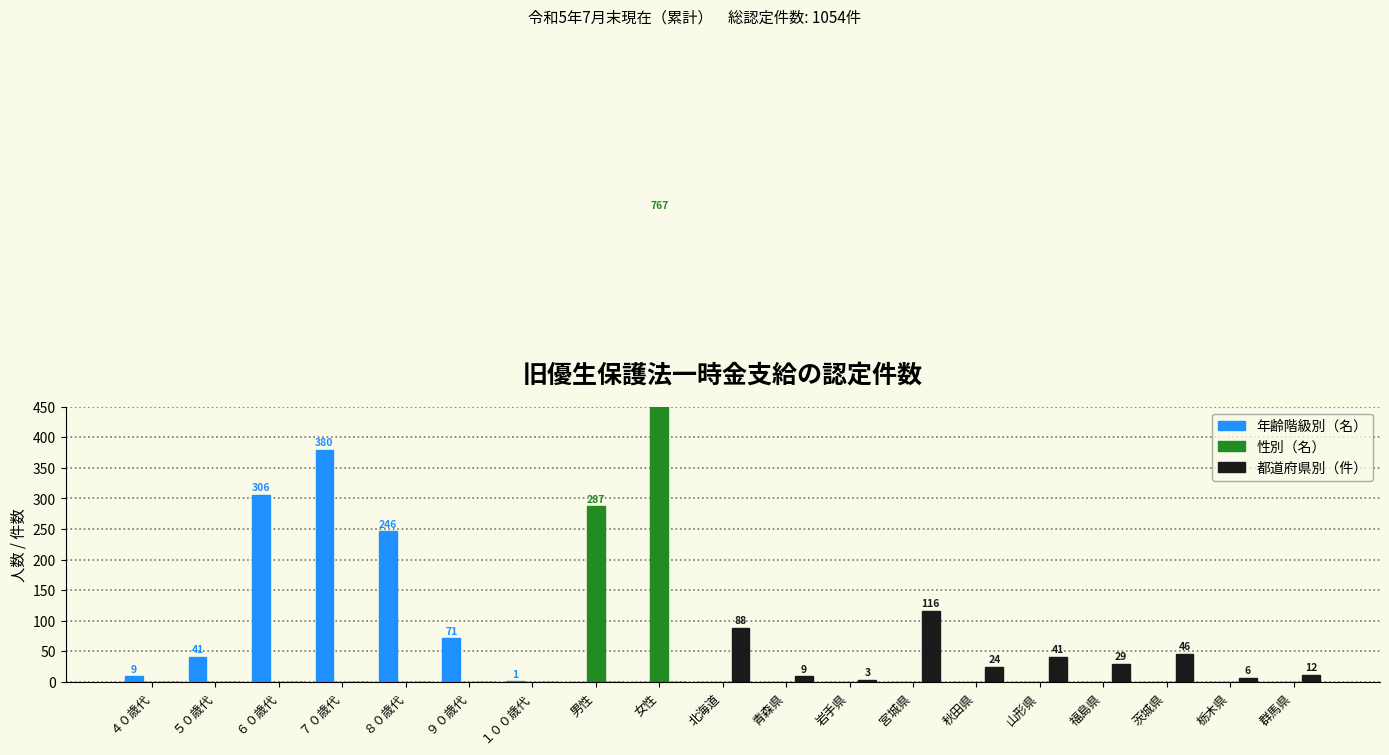

Where is 性別（名） nearest to the value 383?

男性